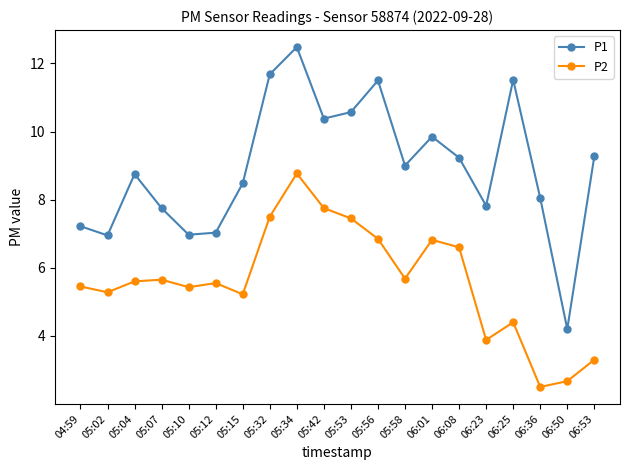

Is it true that P2 equals 7.1 at 06:25?

False